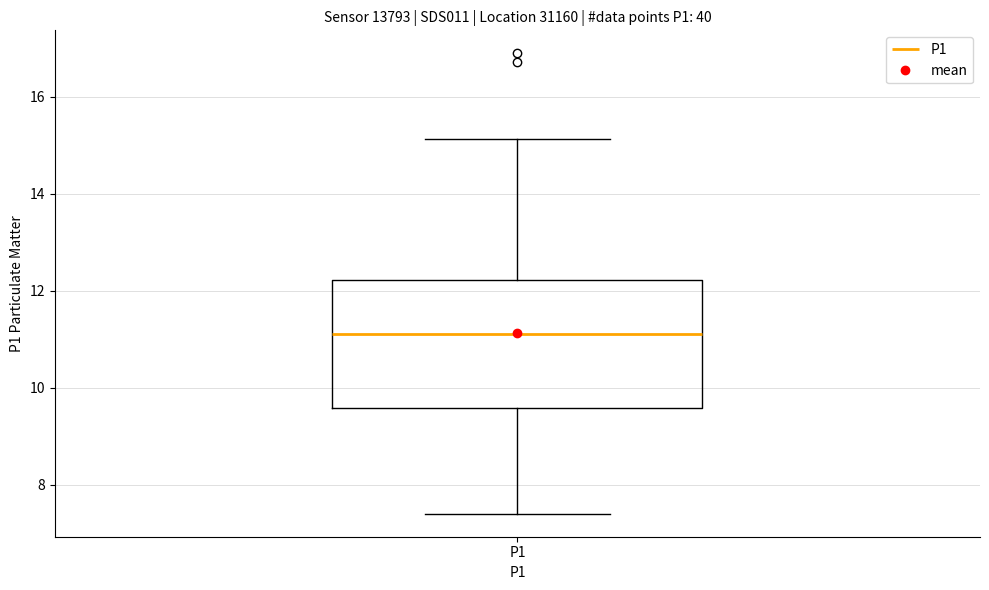

Read this box plot against the y-axis: the position of the median line, the range covered by the box, and the ends of both whiskers. The values are not printed on the chart, so give them approximately, as read against the axis.

median 11.2, box 9.6 to 12.2, whiskers 7.4 to 15.2